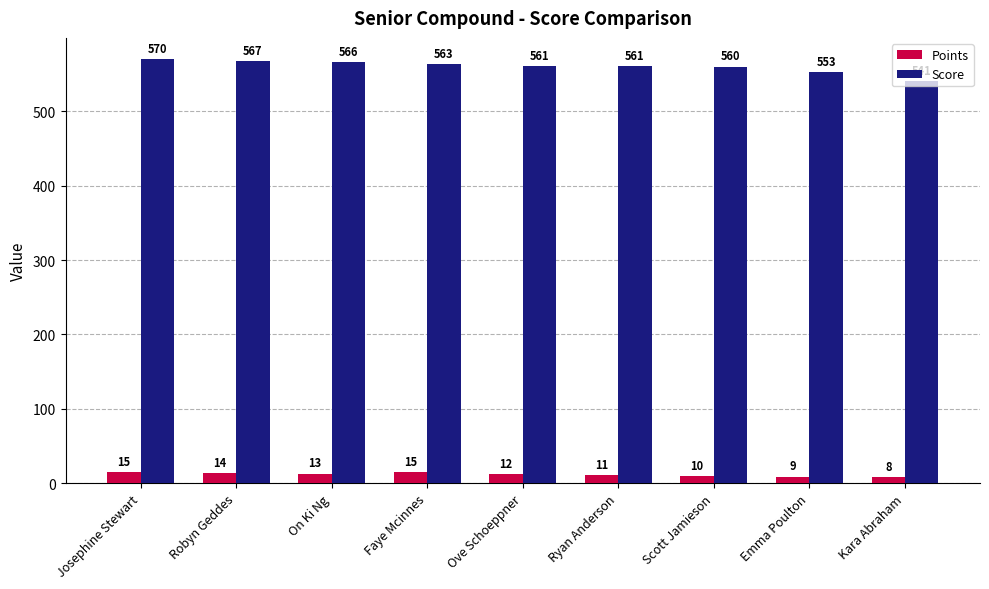

What is the total value across all series at Kara Abraham?

549